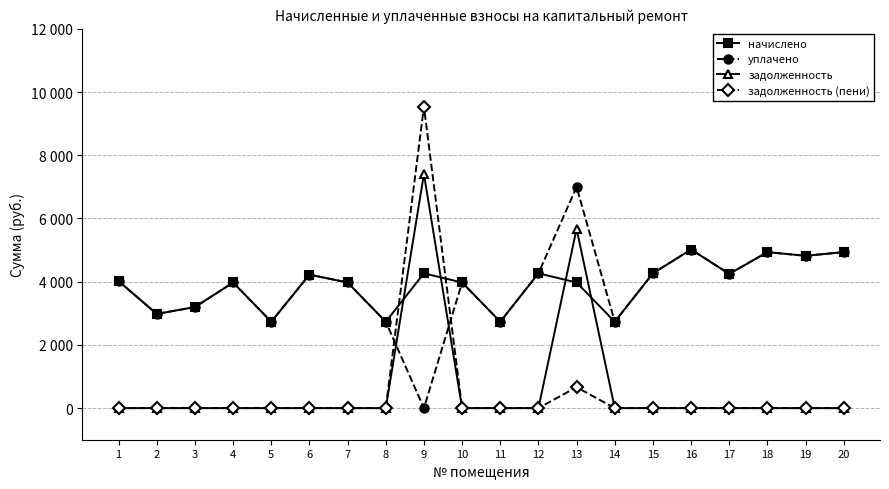

Is this an area chart (filled region under the line)?

No